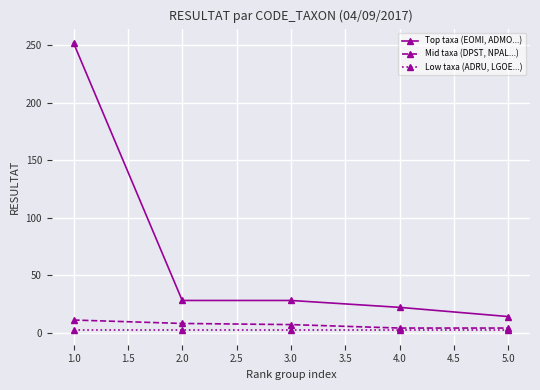

Which series has the largest range (max minus min)?

Top taxa (EOMI, ADMO...)